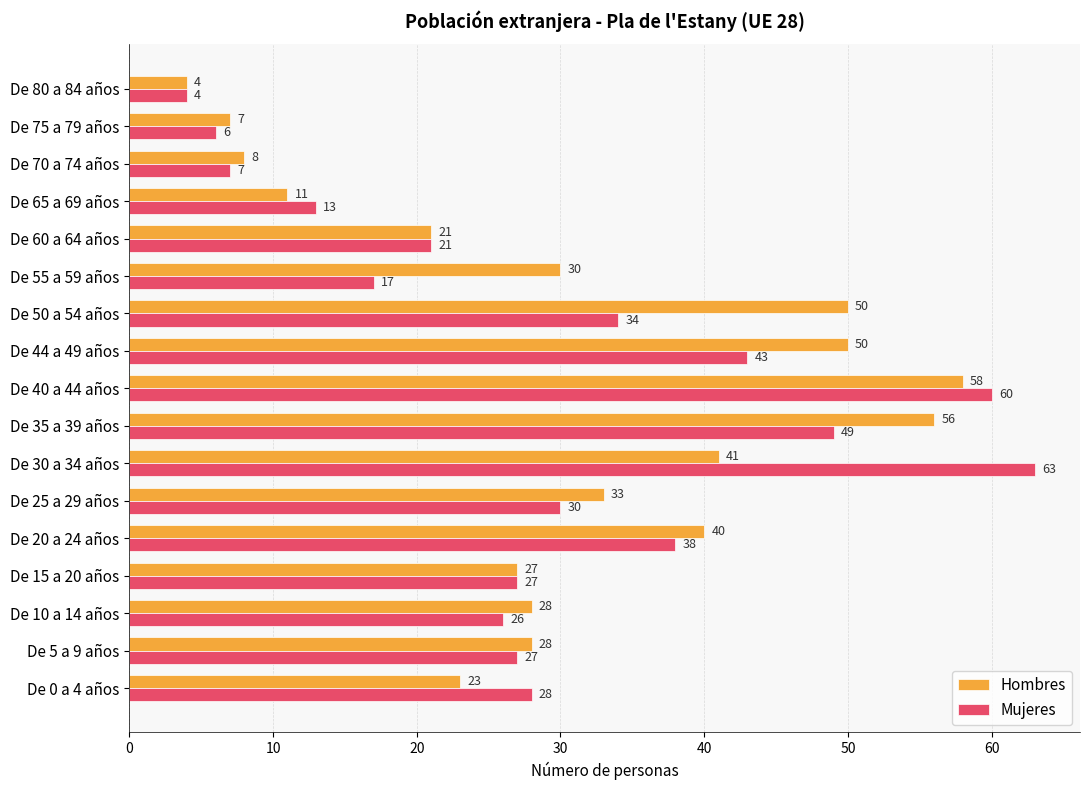

At which label does Mujeres reach its minimum?

De 80 a 84 años